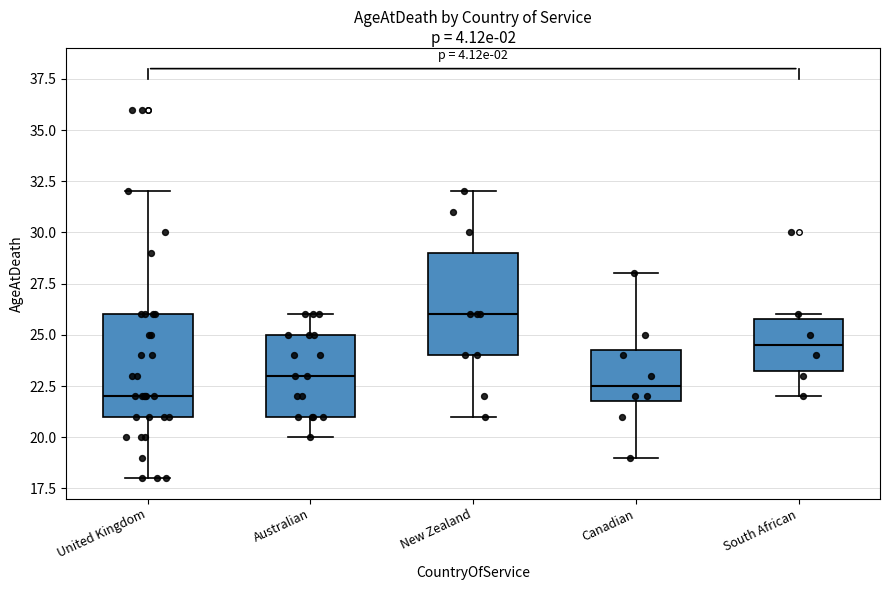

Reading left to right, transcribe this box plot: for each box, give where its median line is, the range the box spans, and where its two whiskers end, as read against the y-axis. The values are not printed on the chart, so give them approximately, as read against the axis.

United Kingdom: median 22.0, box 21.0 to 26.0, whiskers 18.0 to 32.0
Australian: median 23.0, box 21.0 to 25.0, whiskers 20.0 to 26.0
New Zealand: median 26.0, box 24.0 to 29.0, whiskers 21.0 to 32.0
Canadian: median 22.5, box 22.0 to 24.5, whiskers 19.0 to 28.0
South African: median 24.5, box 23.5 to 26.0, whiskers 22.0 to 26.0 (just above the box's upper edge)